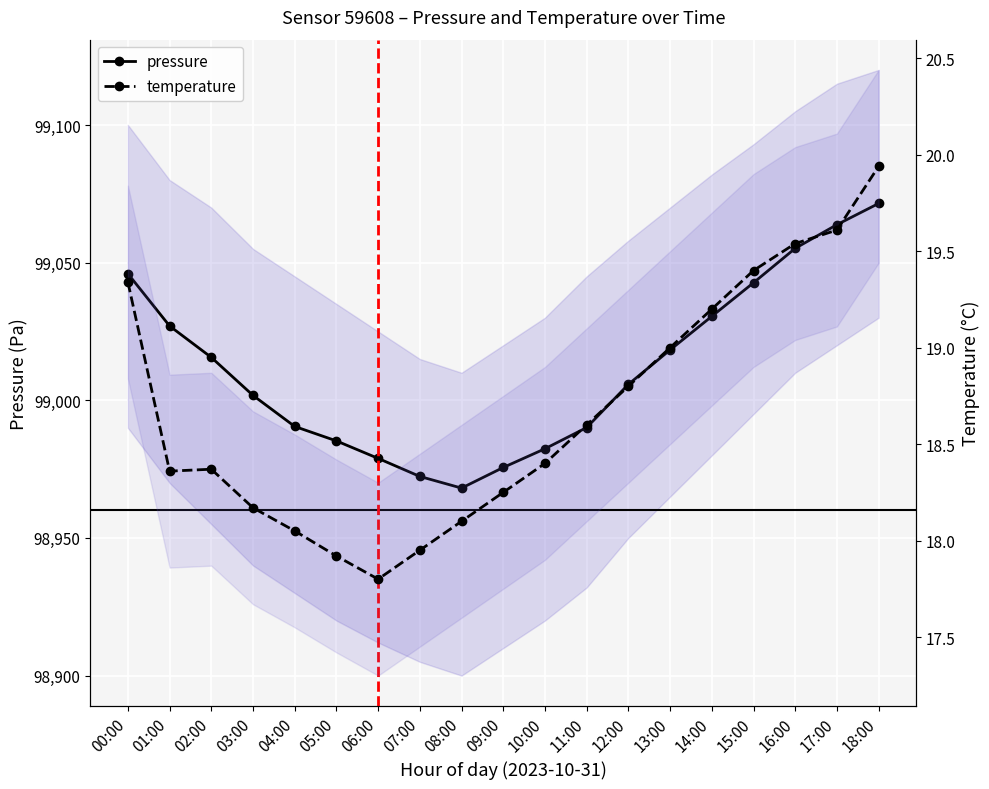

Reading left to right, what are all the values shown in this chart?

pressure: 00:00=99046.0	01:00=99027.0	02:00=99015.6	03:00=99001.8	04:00=98990.5	05:00=98985.2	06:00=98978.9	07:00=98972.3	08:00=98968.1	09:00=98975.6	10:00=98982.4	11:00=98990.1	12:00=99005.8	13:00=99018.3	14:00=99030.5	15:00=99042.7	16:00=99055.2	17:00=99063.8	18:00=99071.5
temperature: 00:00=19.3	01:00=18.4	02:00=18.4	03:00=18.2	04:00=18.1	05:00=17.9	06:00=17.8	07:00=17.9	08:00=18.1	09:00=18.2	10:00=18.4	11:00=18.6	12:00=18.8	13:00=19.0	14:00=19.2	15:00=19.4	16:00=19.5	17:00=19.6	18:00=19.9